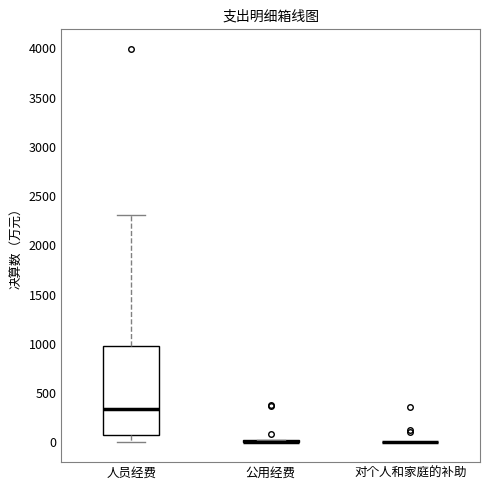

Where does the upper whisker of the box for 人员经费 end on the y-axis? The values are not printed on the chart, so give them approximately, as read against the axis.

2300